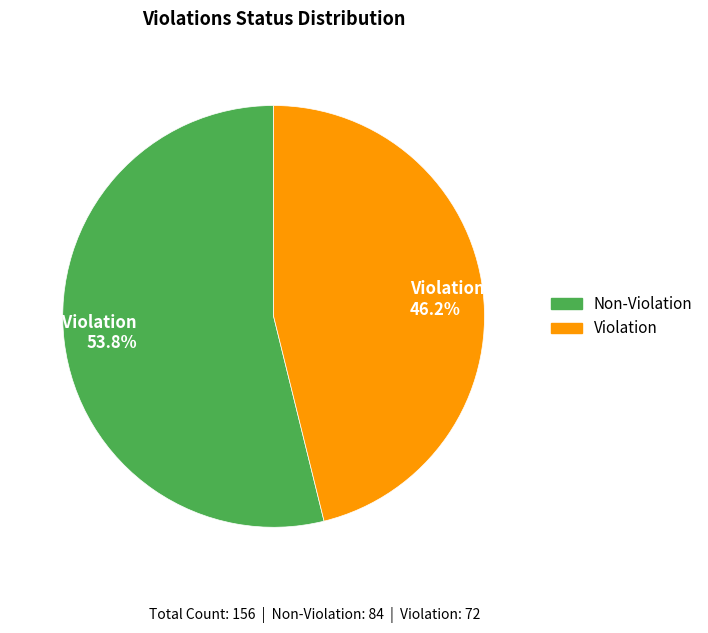

To the nearest percent, what portion does Non-Violation represent?

54%